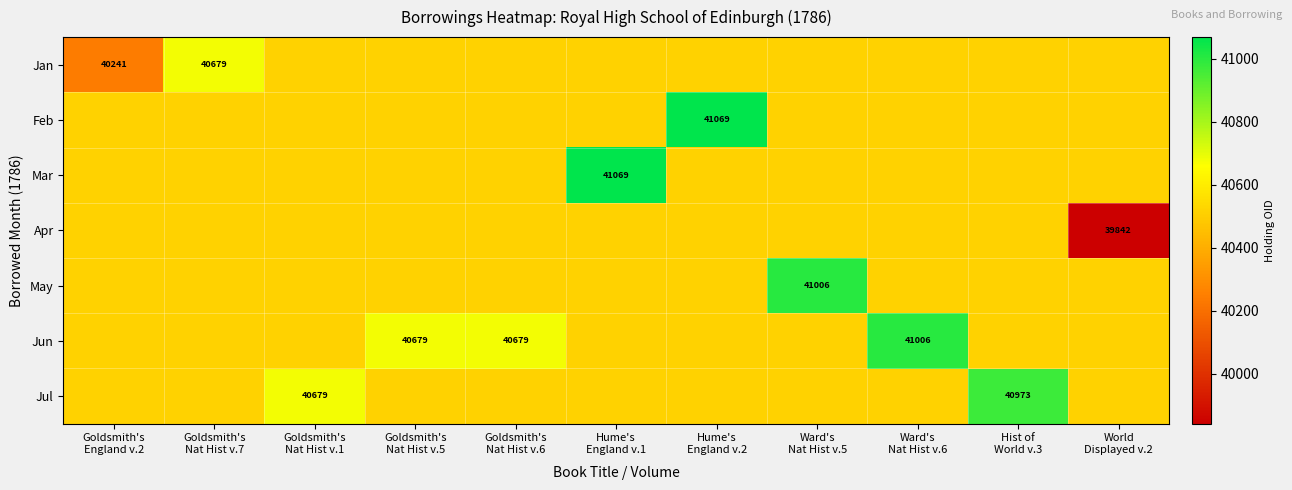

True or false: Apr has a value of 0 at Ward's Nat Hist v.6.

True